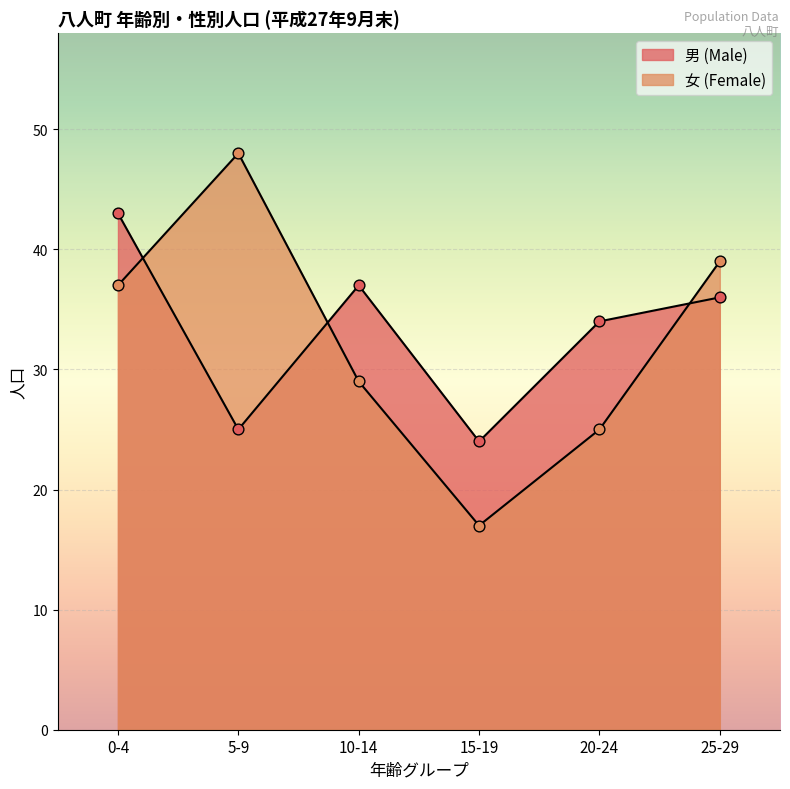

Which series has the largest total across all categories?

男 (Male)